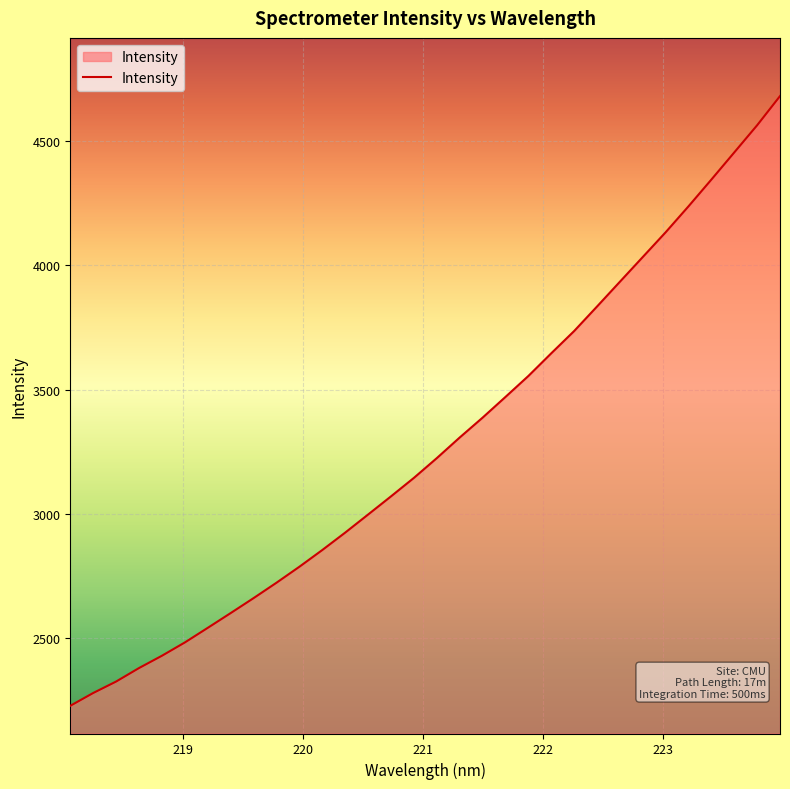

What is the difference between the maximum and minimum values?

2452.1